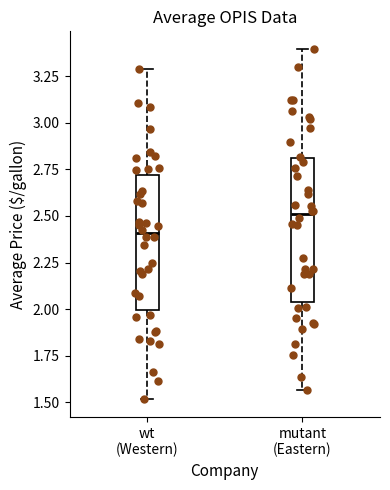

Which box has the lowest median line?

wt (Western)